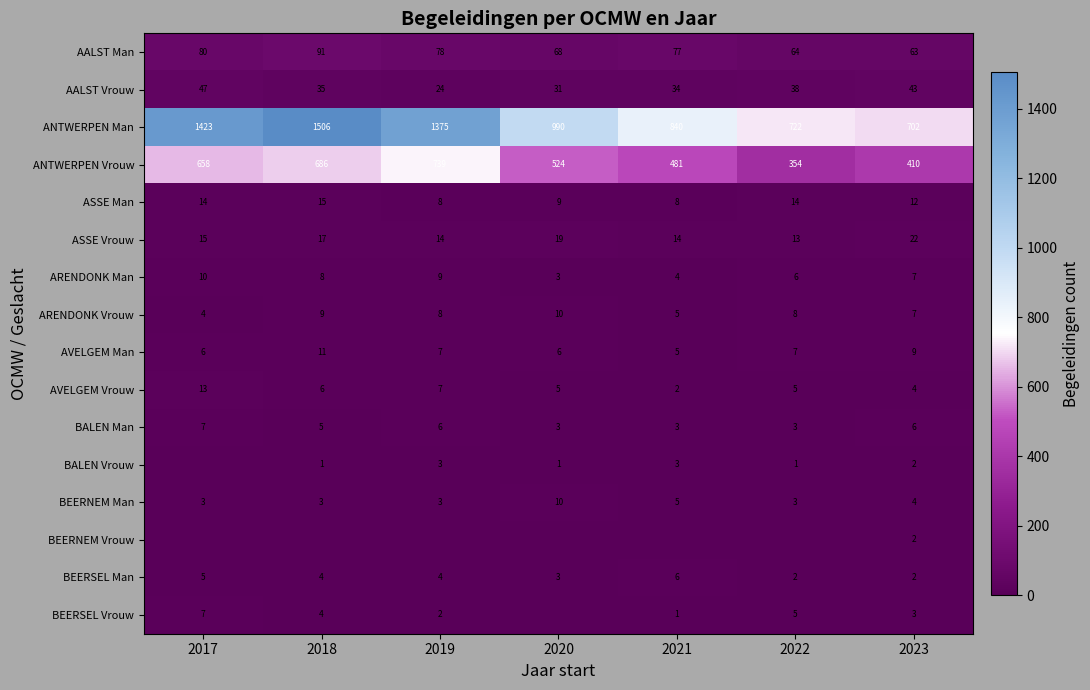

At which label does BEERSEL Man first exceed 4?

2017